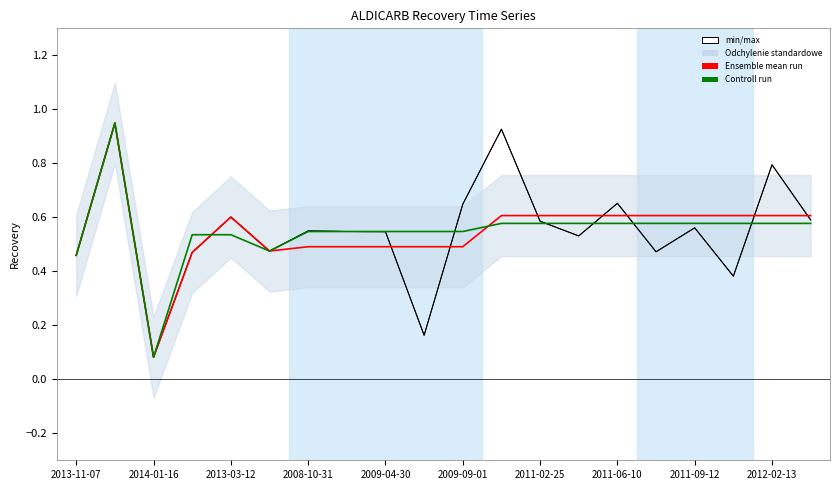

True or false: Ensemble mean run and min/max intersect in this chart.

True